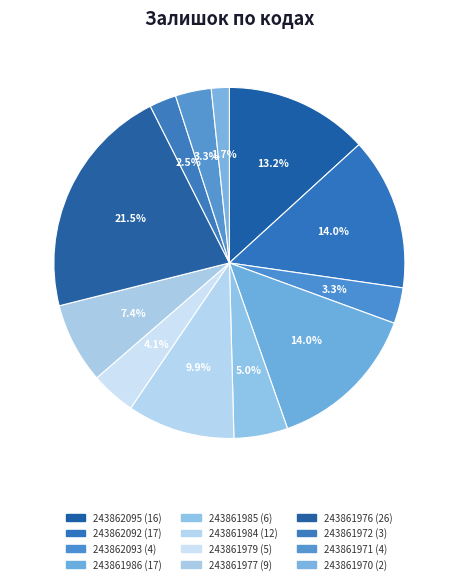

To the nearest percent, what percentage of the pie is 243861977?

7%